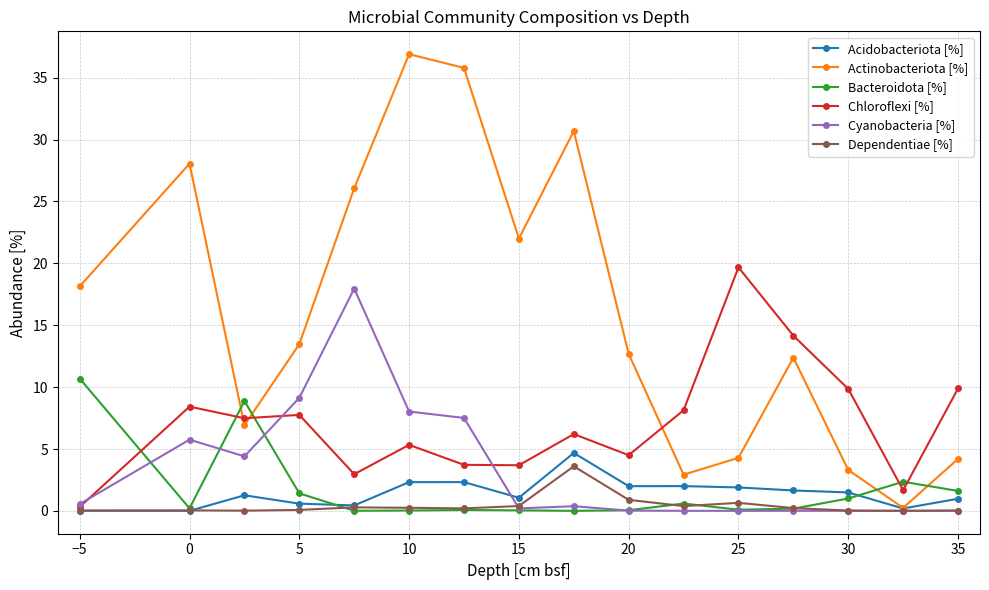

How many times do Bacteroidota [%] and Actinobacteriota [%] cross each other?

4